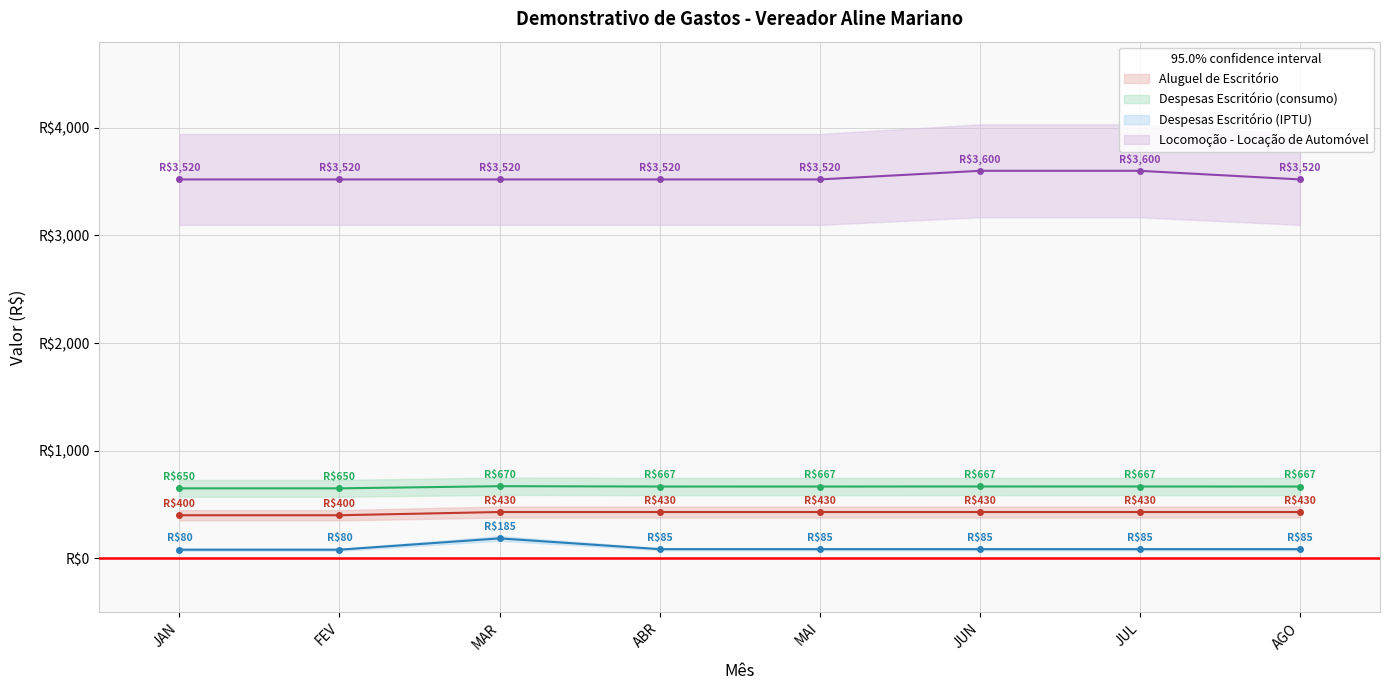

Reading left to right, transcribe all the data shown in this chart.

Aluguel de Escritório: JAN=400.0	FEV=400.0	MAR=430.0	ABR=430.0	MAI=430.0	JUN=430.0	JUL=430.0	AGO=430.0
Despesas Escritório (consumo): JAN=650.0	FEV=650.0	MAR=670.0	ABR=666.7	MAI=666.5	JUN=667.4	JUL=667.0	AGO=666.5
Despesas Escritório (IPTU): JAN=80.0	FEV=80.0	MAR=185.0	ABR=85.0	MAI=85.0	JUN=85.0	JUL=85.0	AGO=85.0
Locomoção - Locação de Automóvel: JAN=3520.0	FEV=3520.0	MAR=3520.0	ABR=3520.0	MAI=3520.0	JUN=3600.0	JUL=3600.0	AGO=3520.0